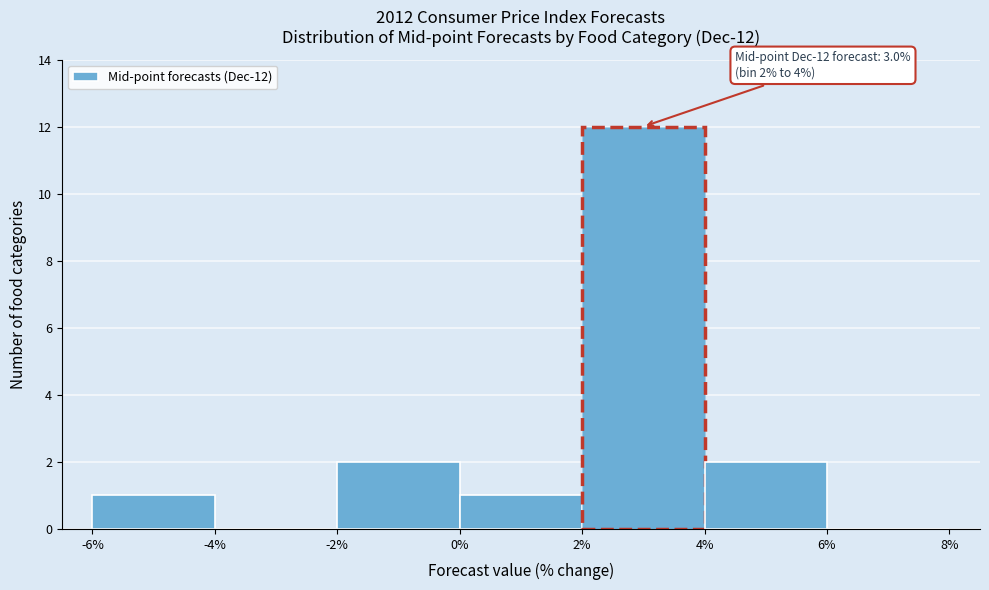

Over which range of the x-axis is the bar tallest?

2% to 4%